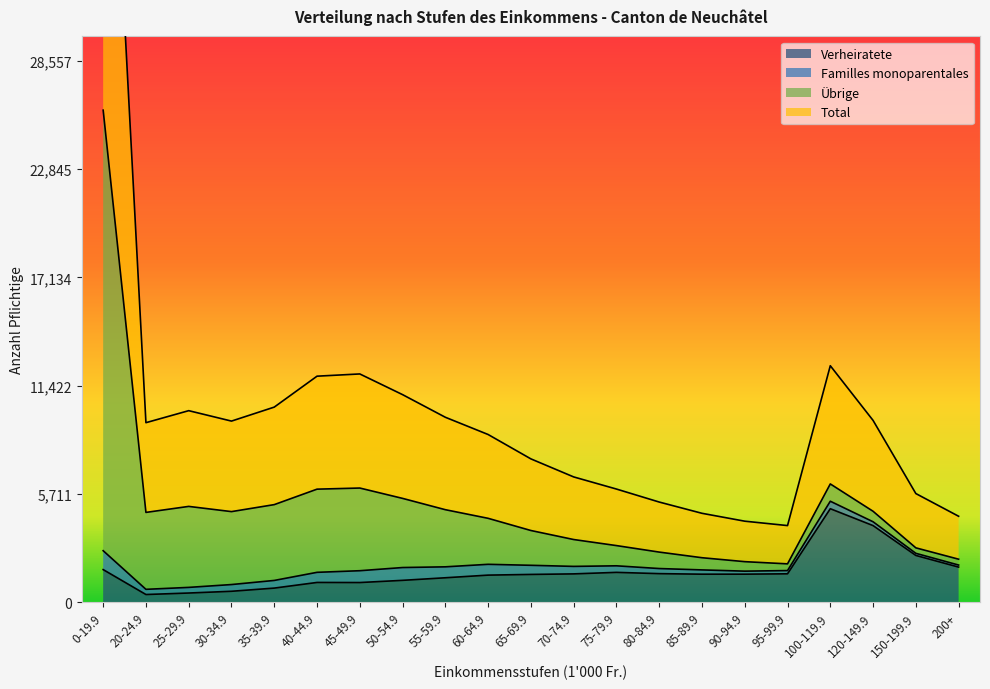

True or false: Total and Verheiratete cross at least once.

False